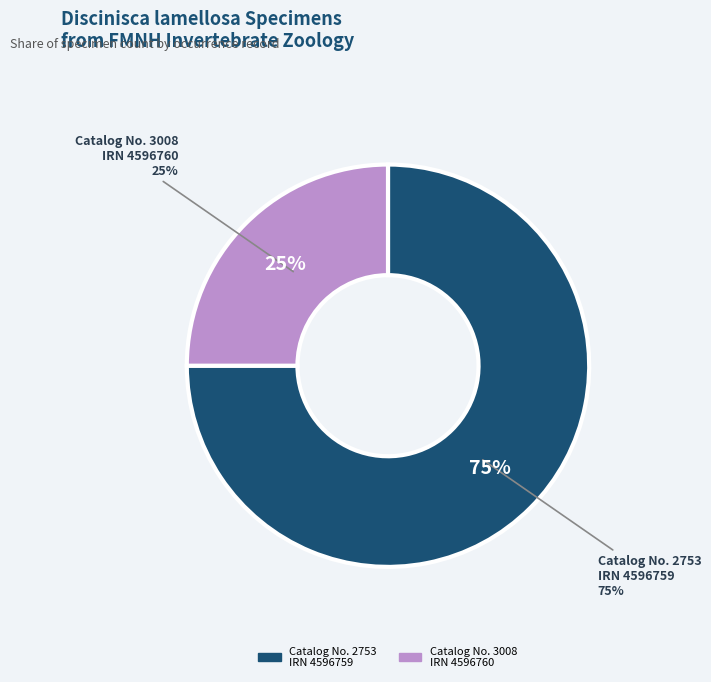

To the nearest percent, what percentage of the pie is bcae2196-15fa-45e5-b9b8-7f8b5f41212f?

25%